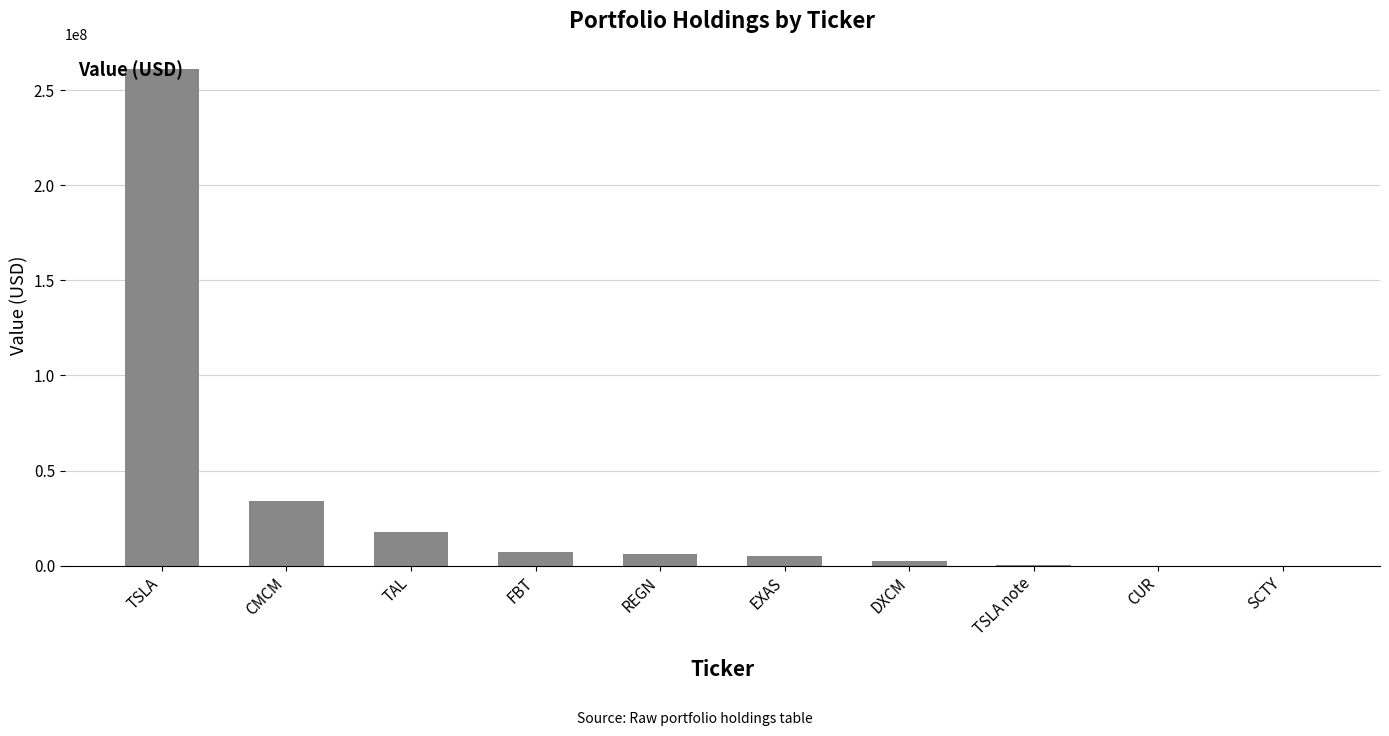

At which category does the chart reach its peak across all series?

TSLA